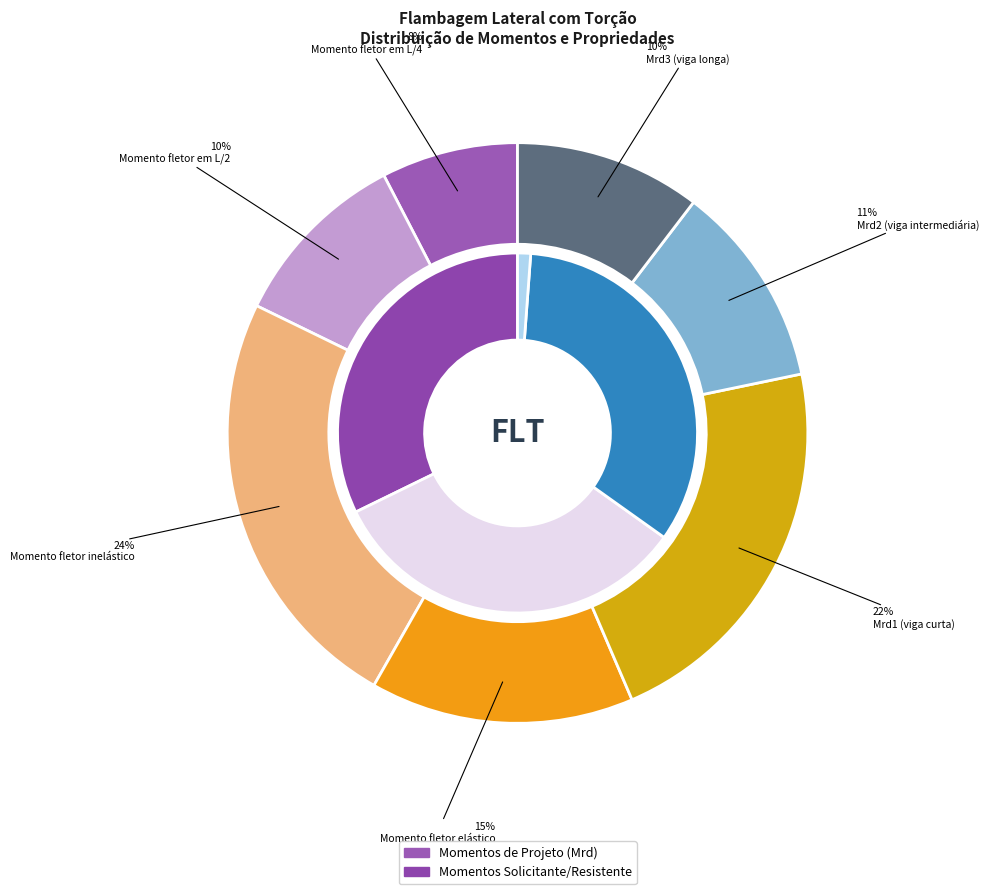

What is the ratio of the value at Momento fletor elástico to the value at Momento fletor em L/2?

1.4